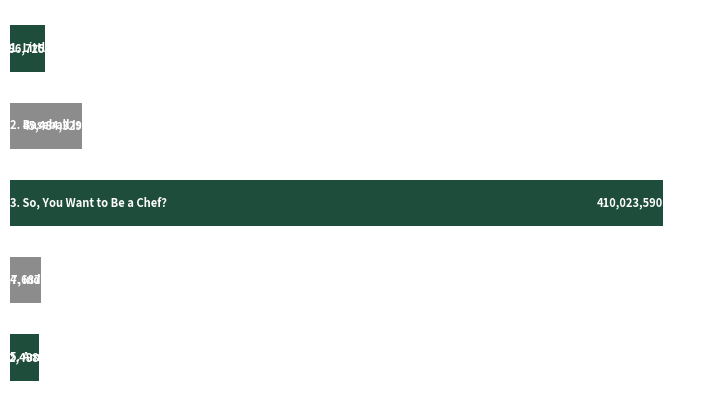

Count the number of data series in this chart.

1